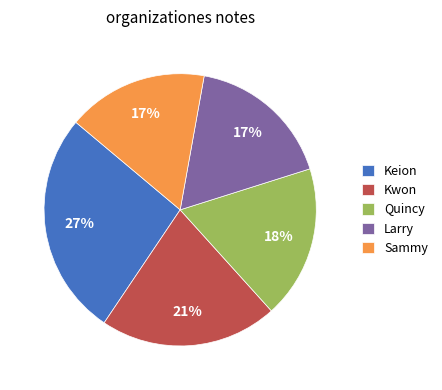

Does Larry represent more than half of the total?

No